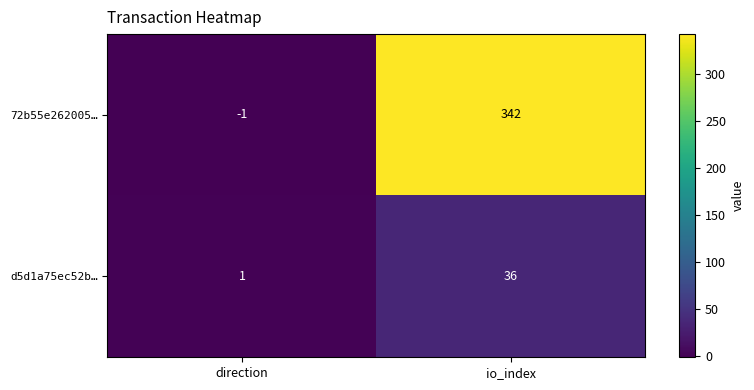

Count the number of categories in the chart.

2